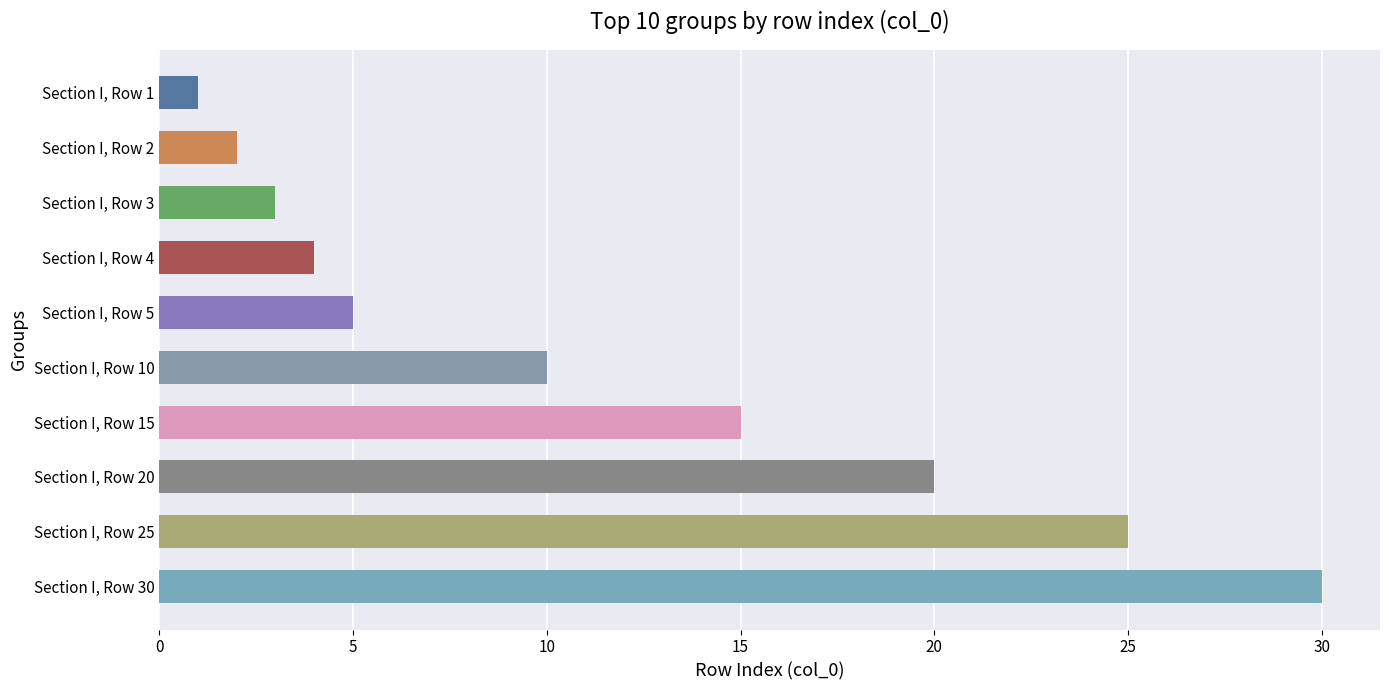

Approximately how many times larger is the value at Section I, Row 3 compared to Section I, Row 1?

3.0